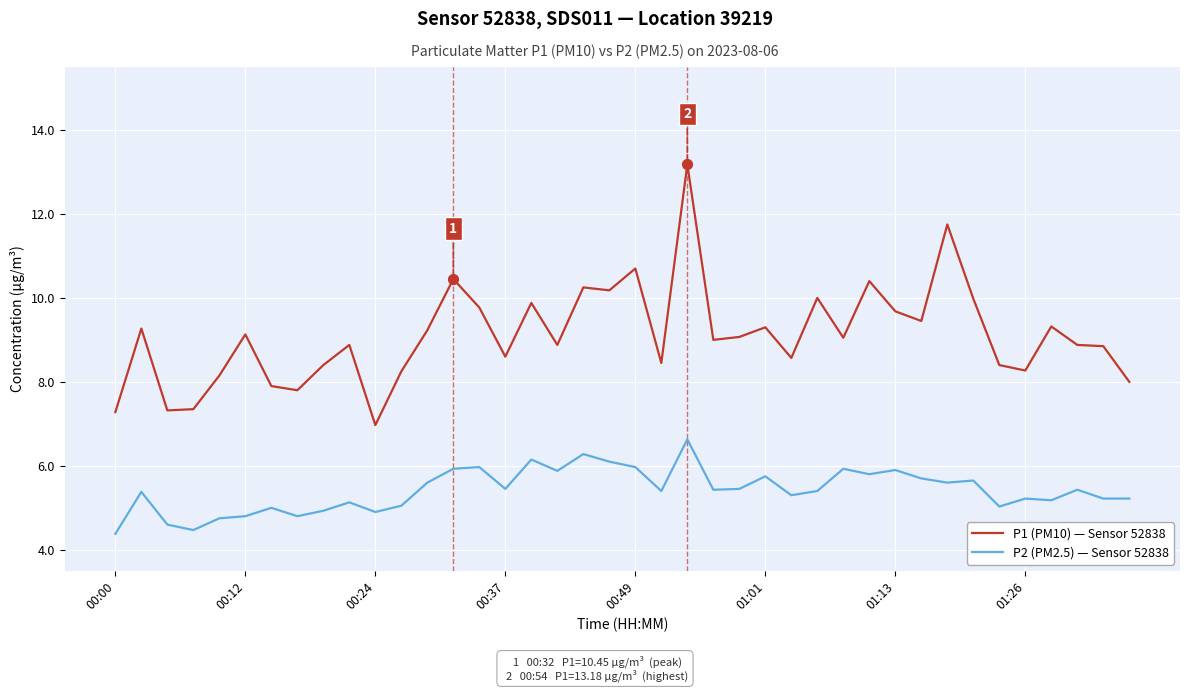

What are all the series names shown in the legend?

P1 (PM10) — Sensor 52838, P2 (PM2.5) — Sensor 52838